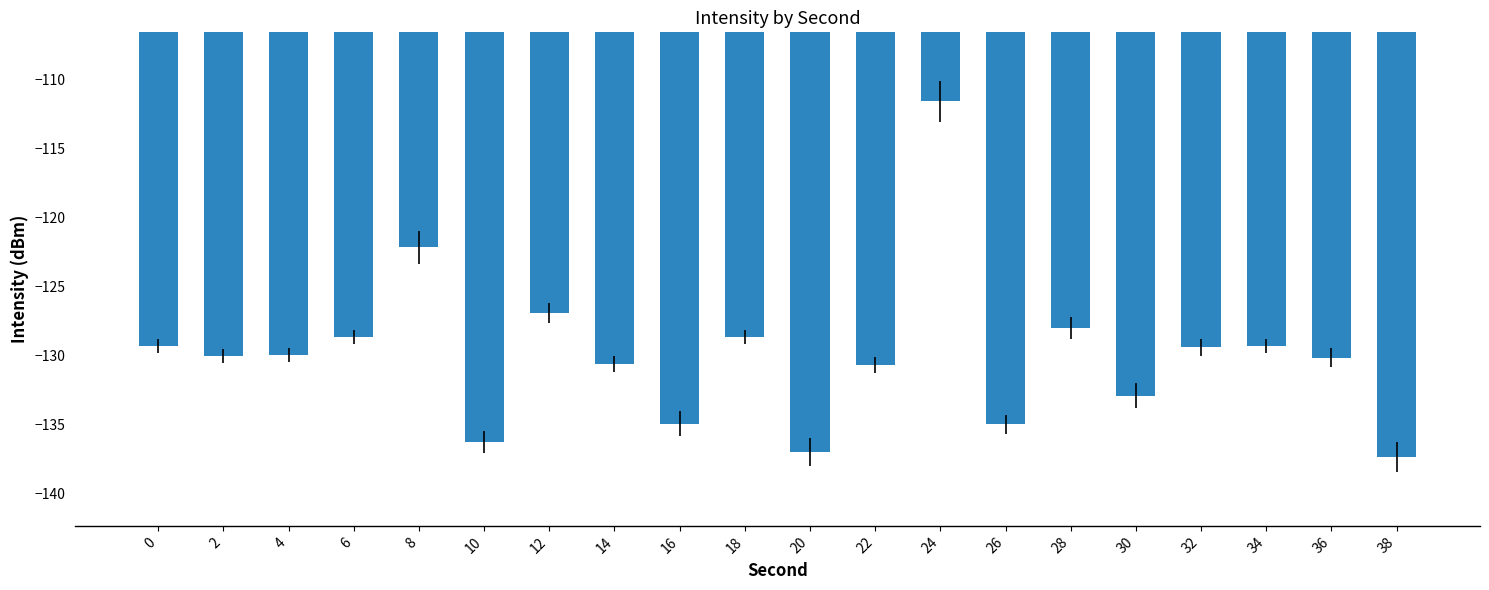

What is the change in value from 12 to 14?

-3.7